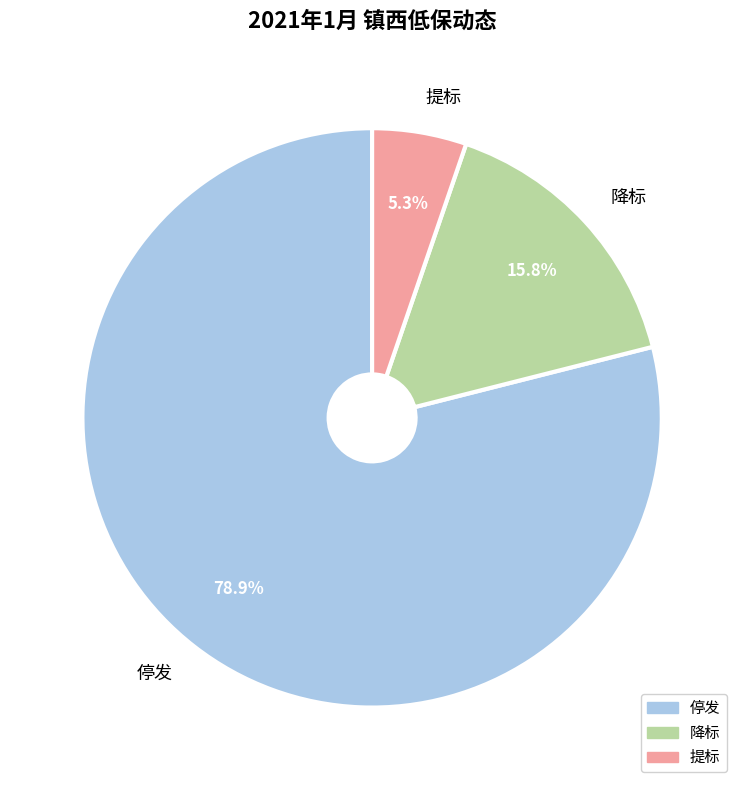

Between 降标 and 提标, which is larger?

降标